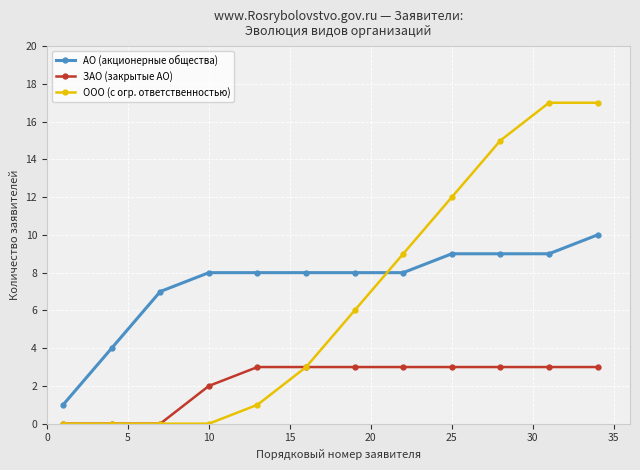

True or false: АО (акционерные общества) and ЗАО (закрытые АО) intersect in this chart.

False